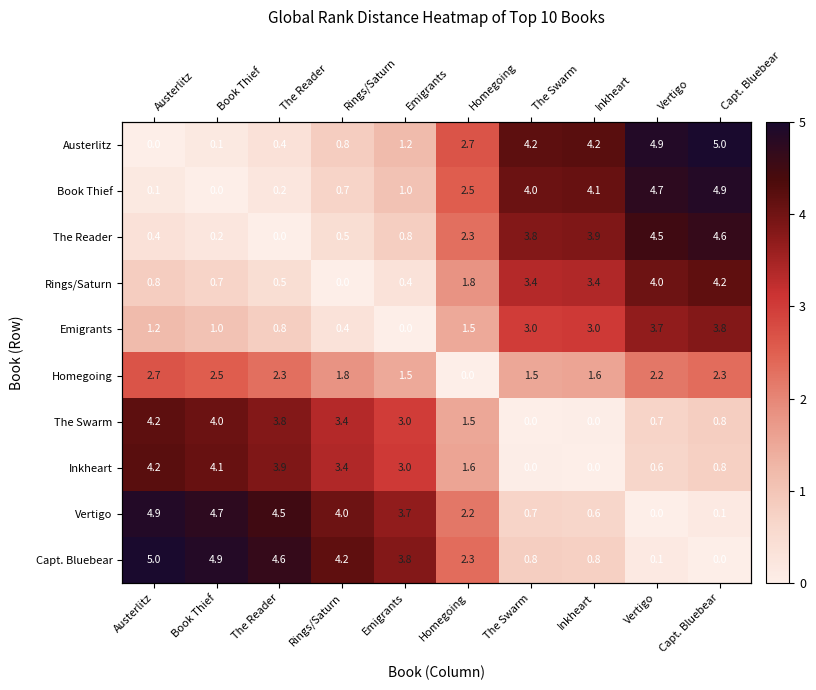

Which series has the largest total across all categories?

Capt. Bluebear